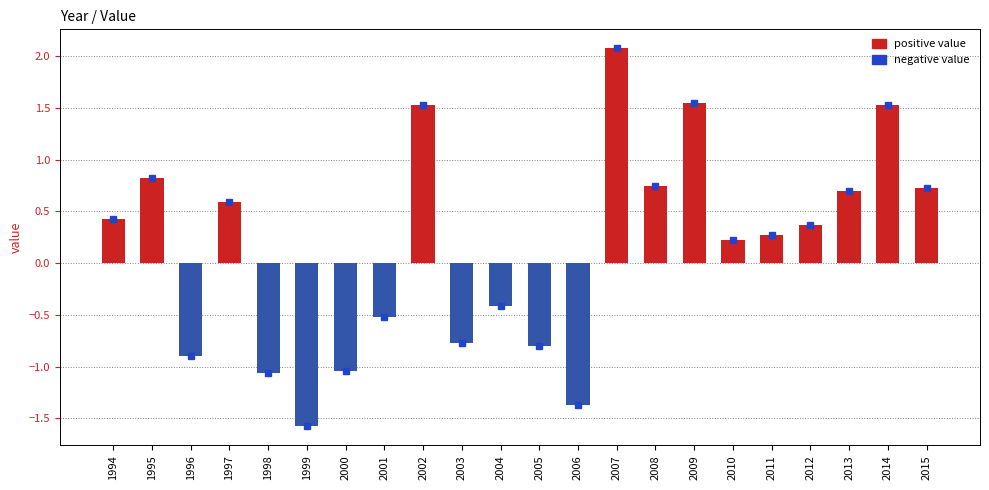

How many bars are there in total?

22